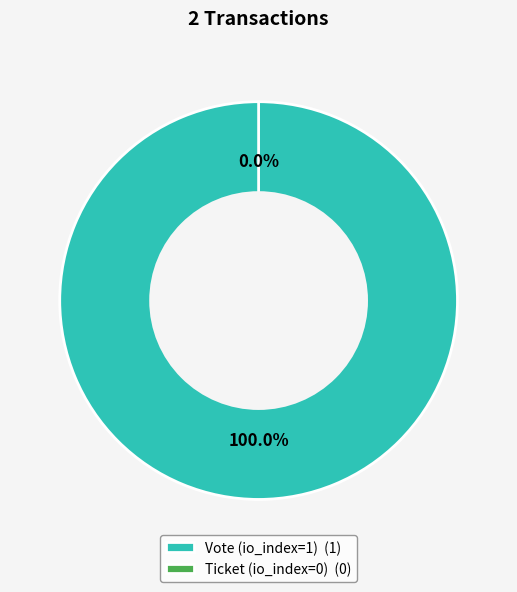

To the nearest percent, what is the average slice percentage?

50%